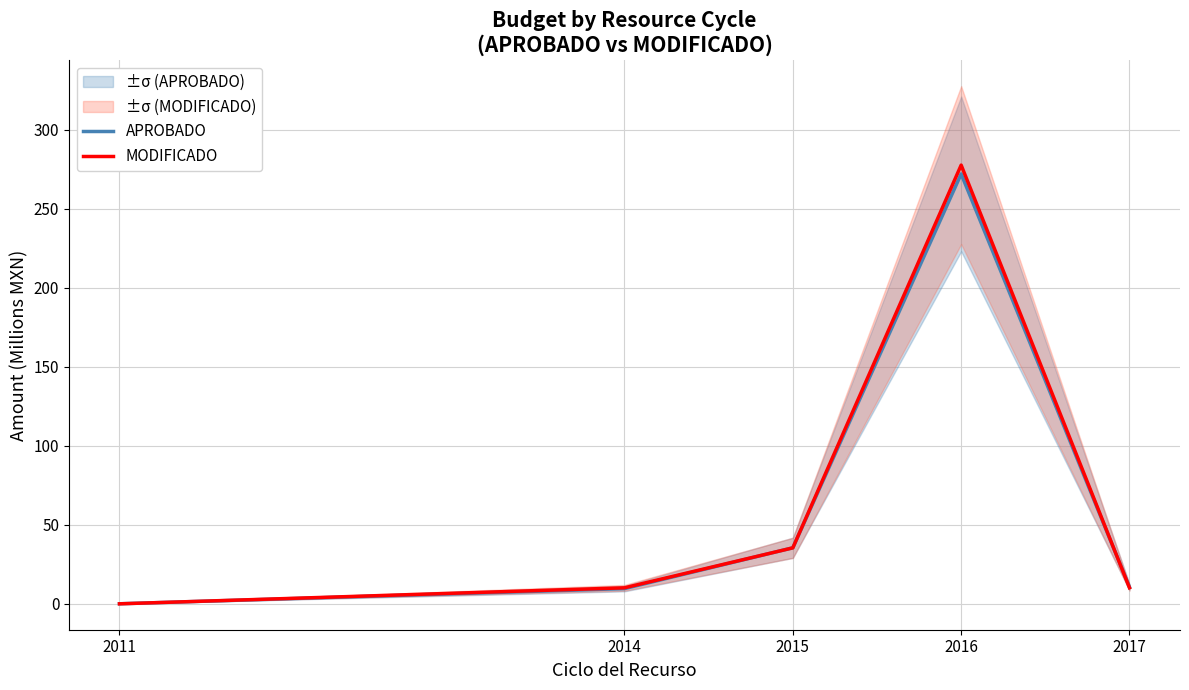

Which series has the largest range (max minus min)?

MODIFICADO